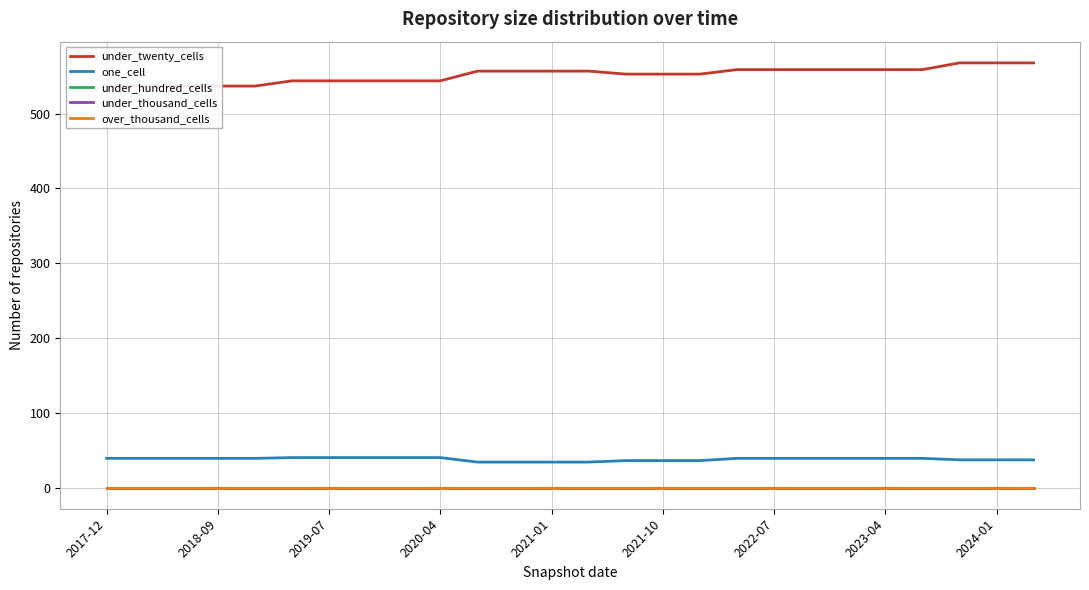

What are all the series names shown in the legend?

under_twenty_cells, one_cell, under_hundred_cells, under_thousand_cells, over_thousand_cells